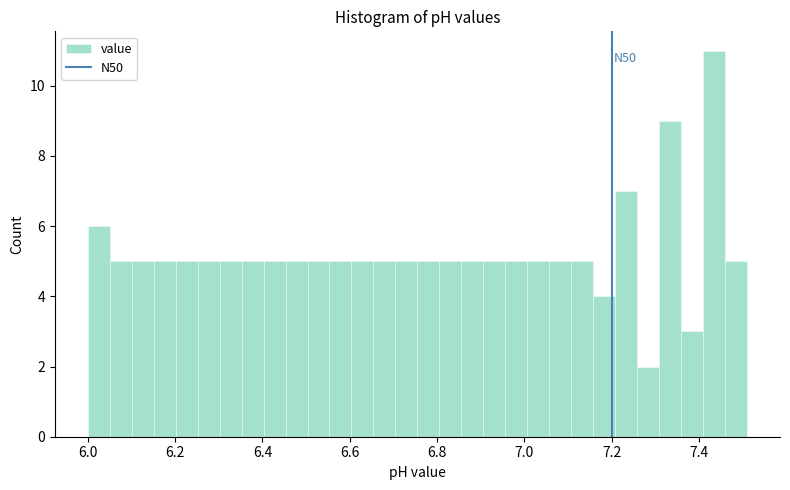

Around what value on the x-axis is the tallest bar? Give the approximate position of its centre, as read against the axis.

7.44